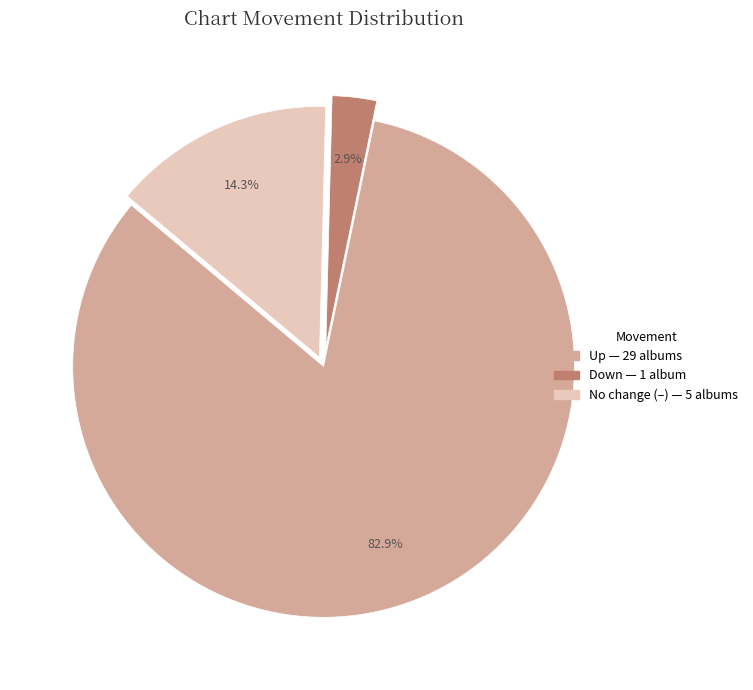

Is there any slice that represents more than half of the pie?

Yes